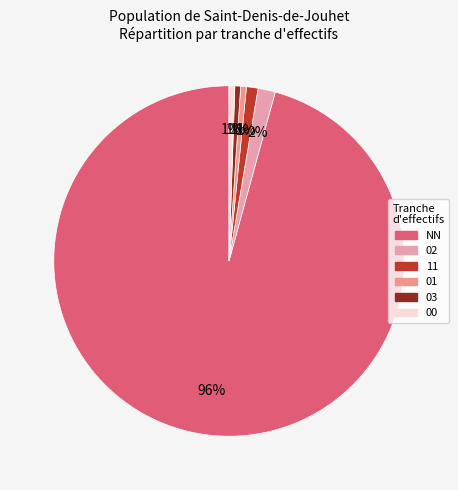

What percentage is the 02 slice, to the nearest percent?

2%